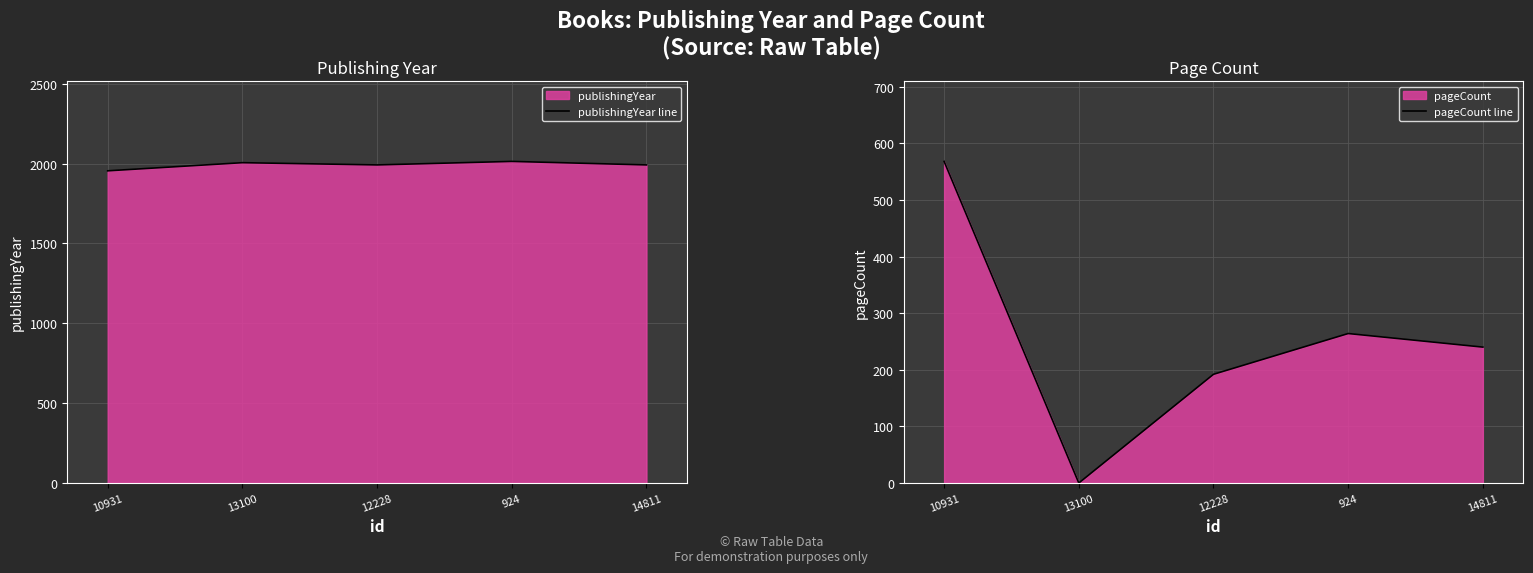

Is it true that pageCount line equals 240 at 14811?

True